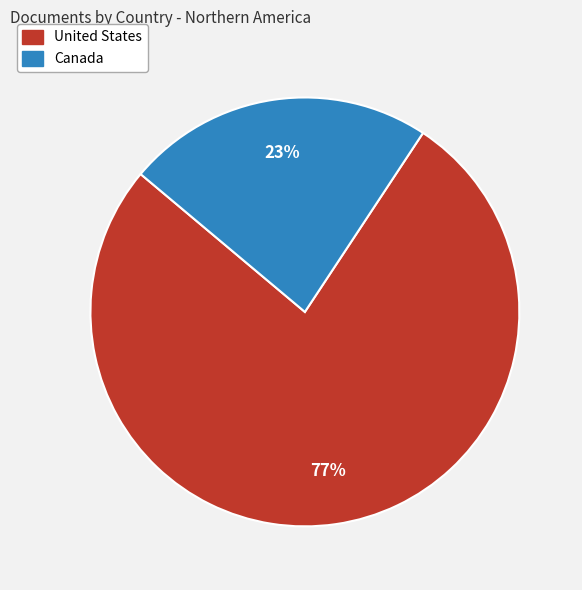

Do Canada and United States together represent more than half of the pie?

Yes